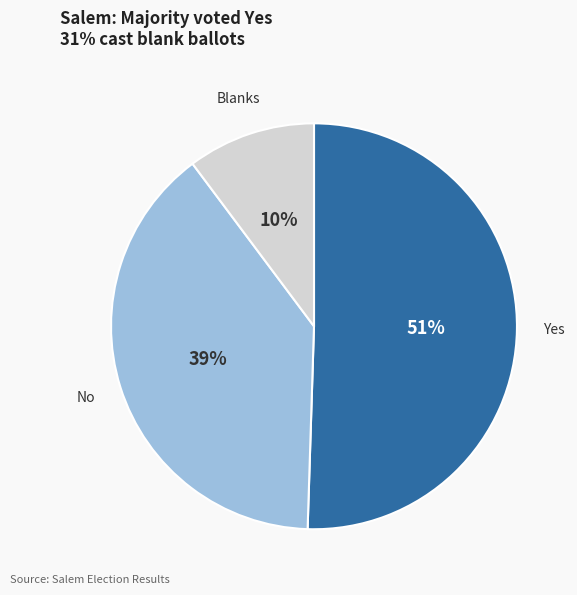

To the nearest percent, what is the average slice percentage?

33%